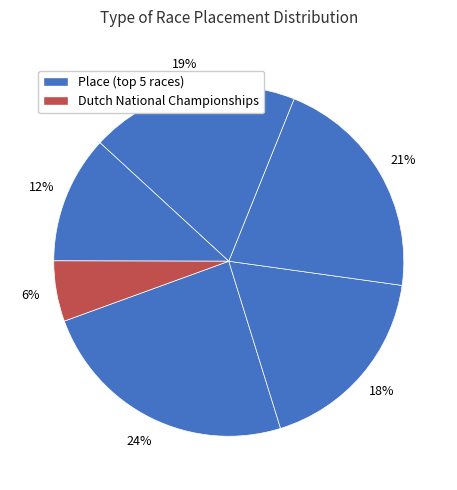

Count the number of slices in the pie.

6